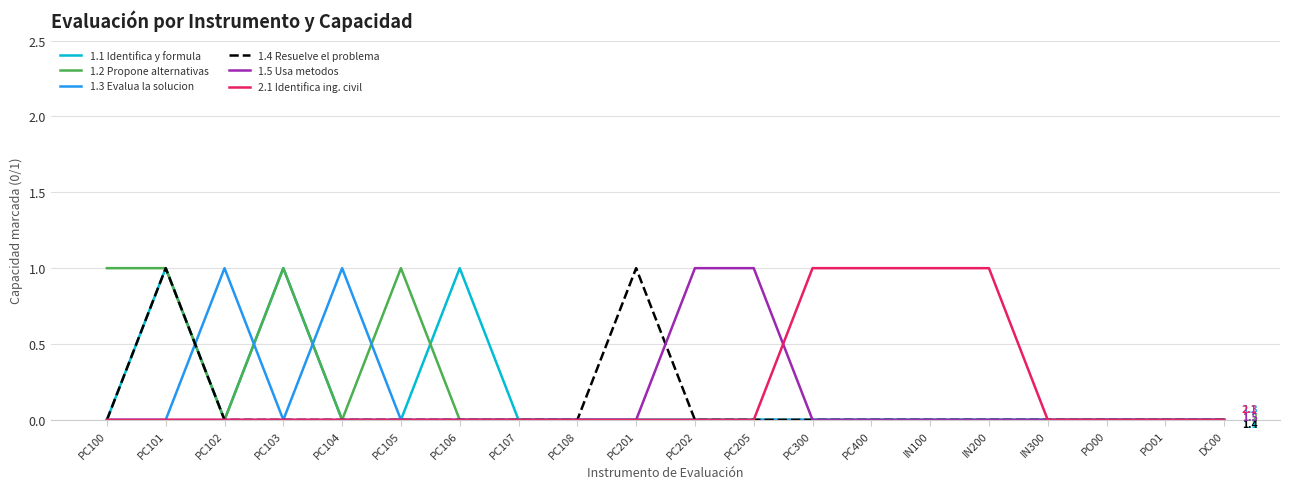

The value of 1.2 Propone alternativas at PC104 is 0. True or false?

True